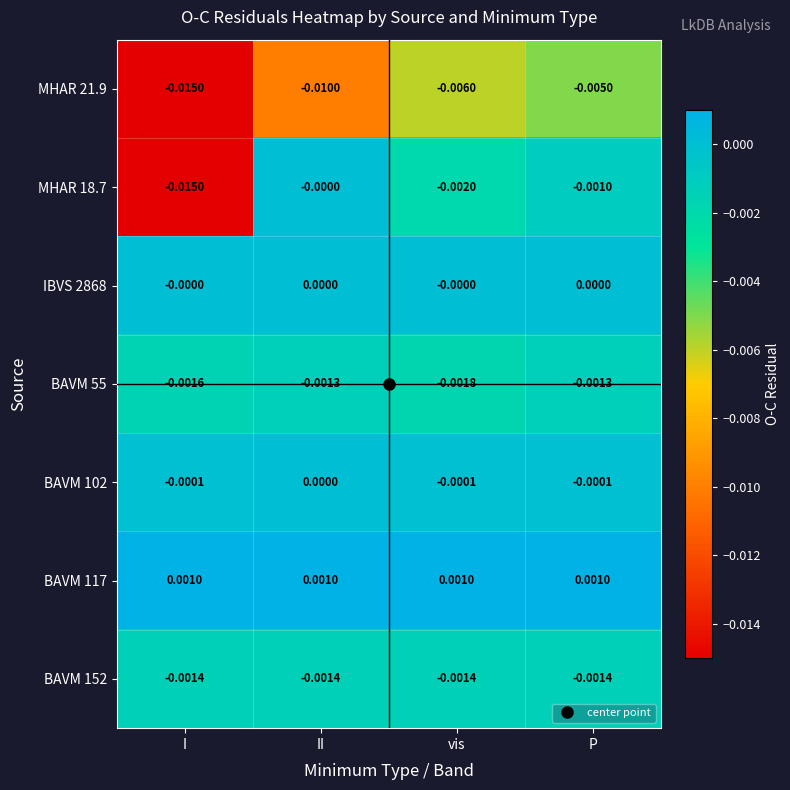

At which category is the sum across all series the highest?

P